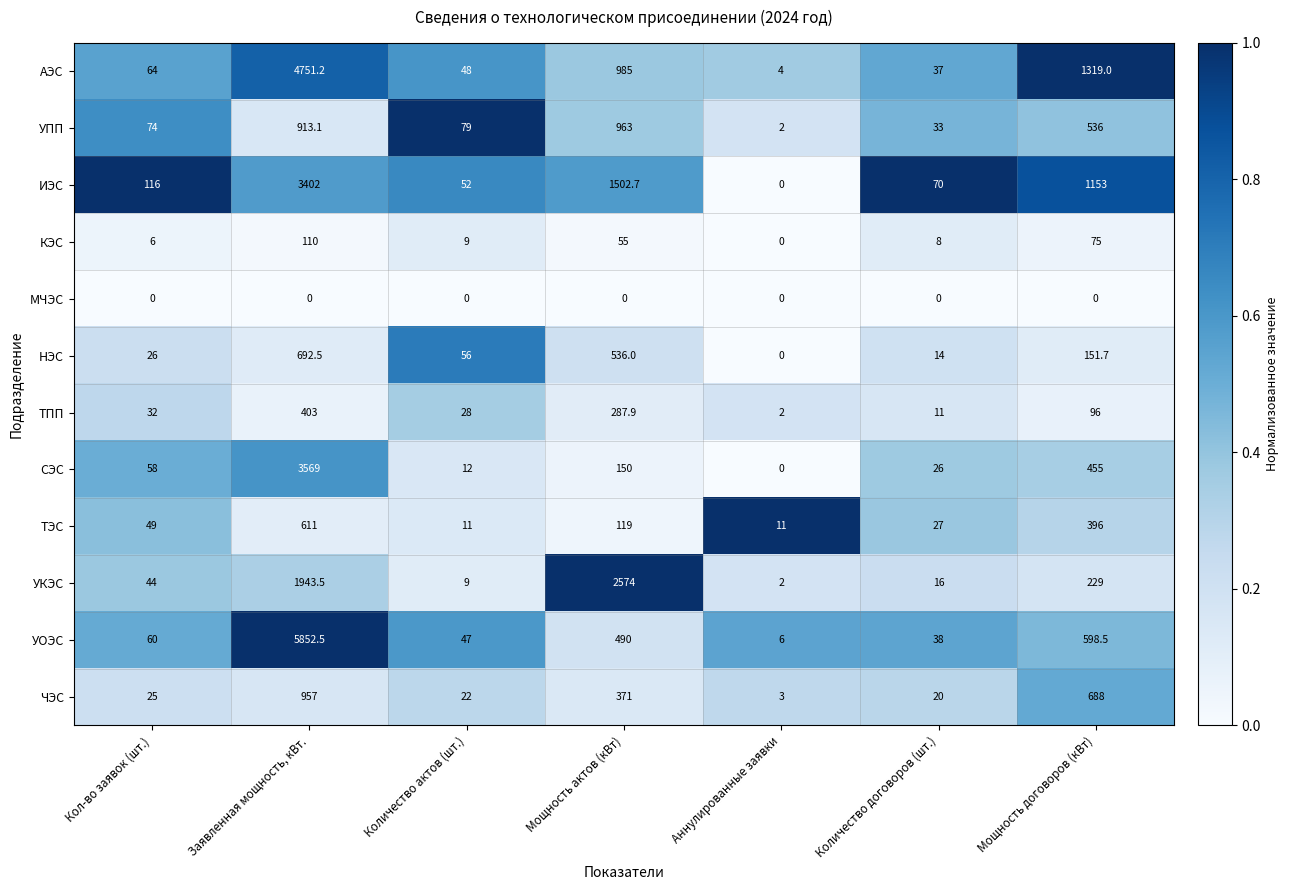

What is the spread (max minus min) of values at Аннулированные заявки?

11.0